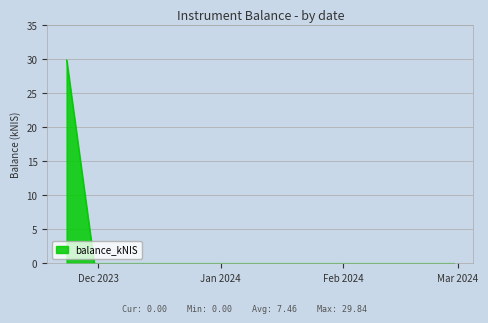

Reading left to right, transcribe all the data shown in this chart.

29.8	0.0	0.0	0.0